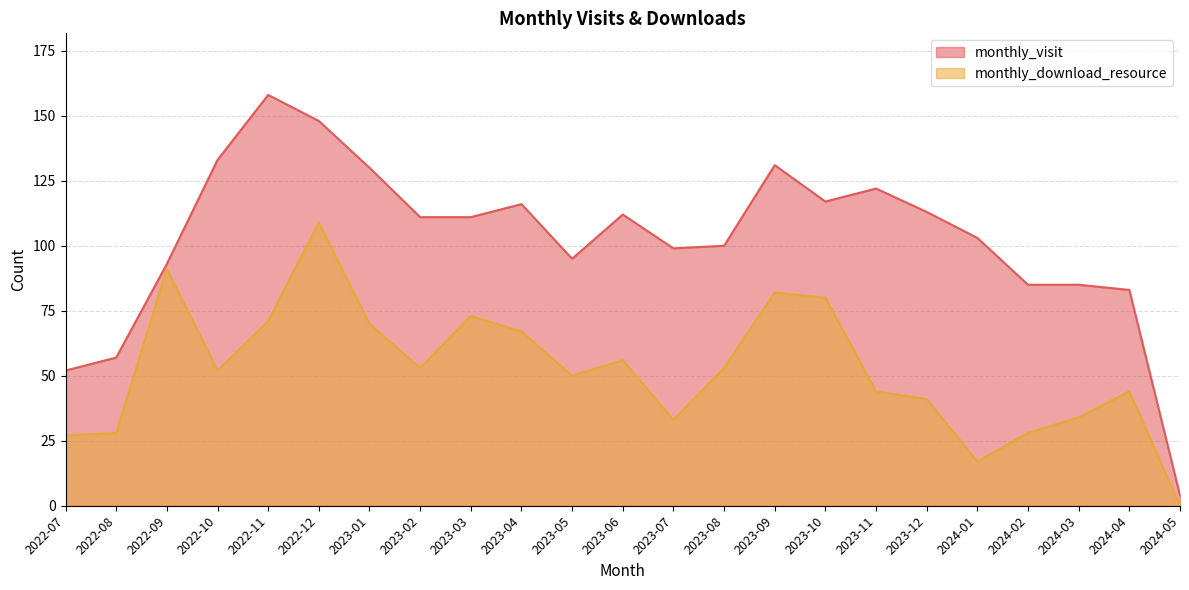

True or false: monthly_download_resource and monthly_visit cross at least once.

False